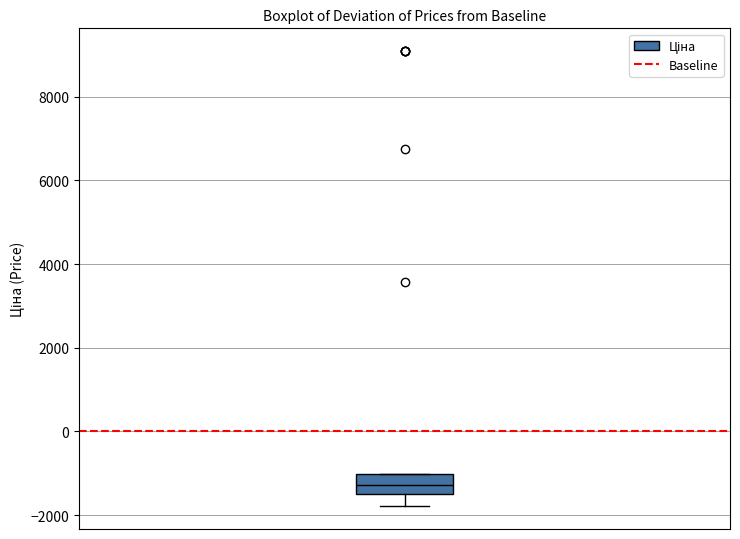

Where is the lower edge of the box on the y-axis? The values are not printed on the chart, so give them approximately, as read against the axis.

-1400